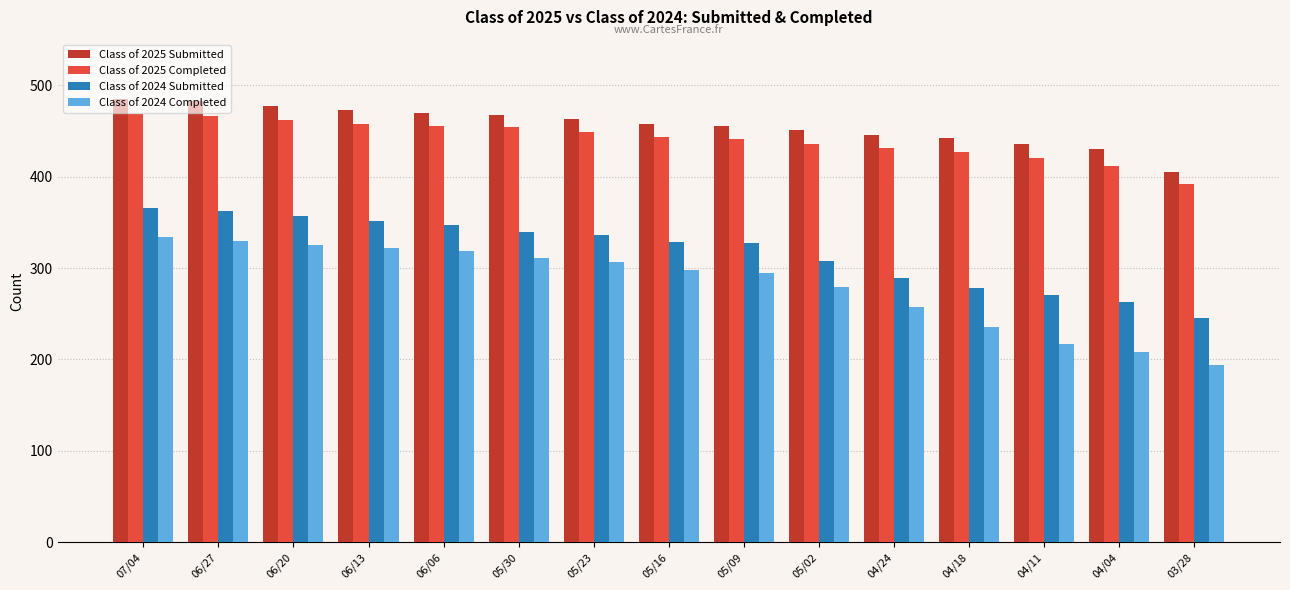

Is it true that Class of 2024 Submitted equals 339 at 05/30?

True